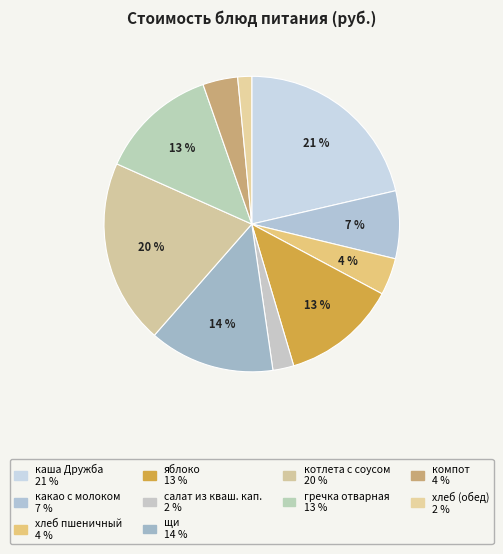

Count the number of slices in the pie.

10